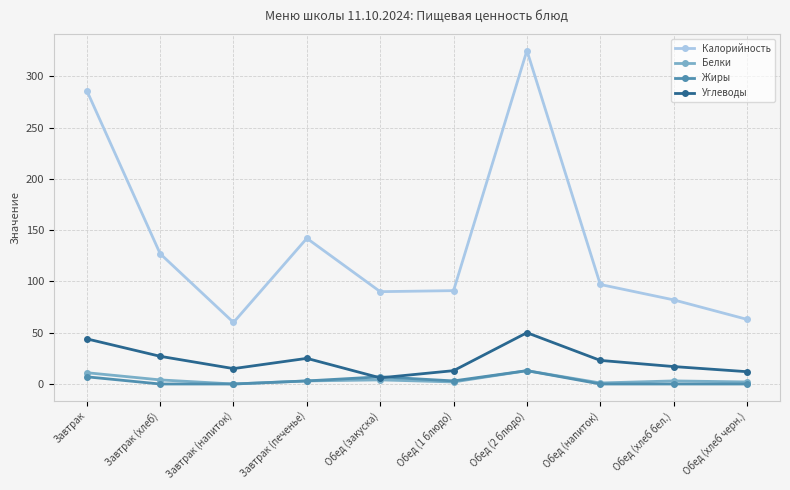

True or false: Калорийность and Жиры cross at least once.

False